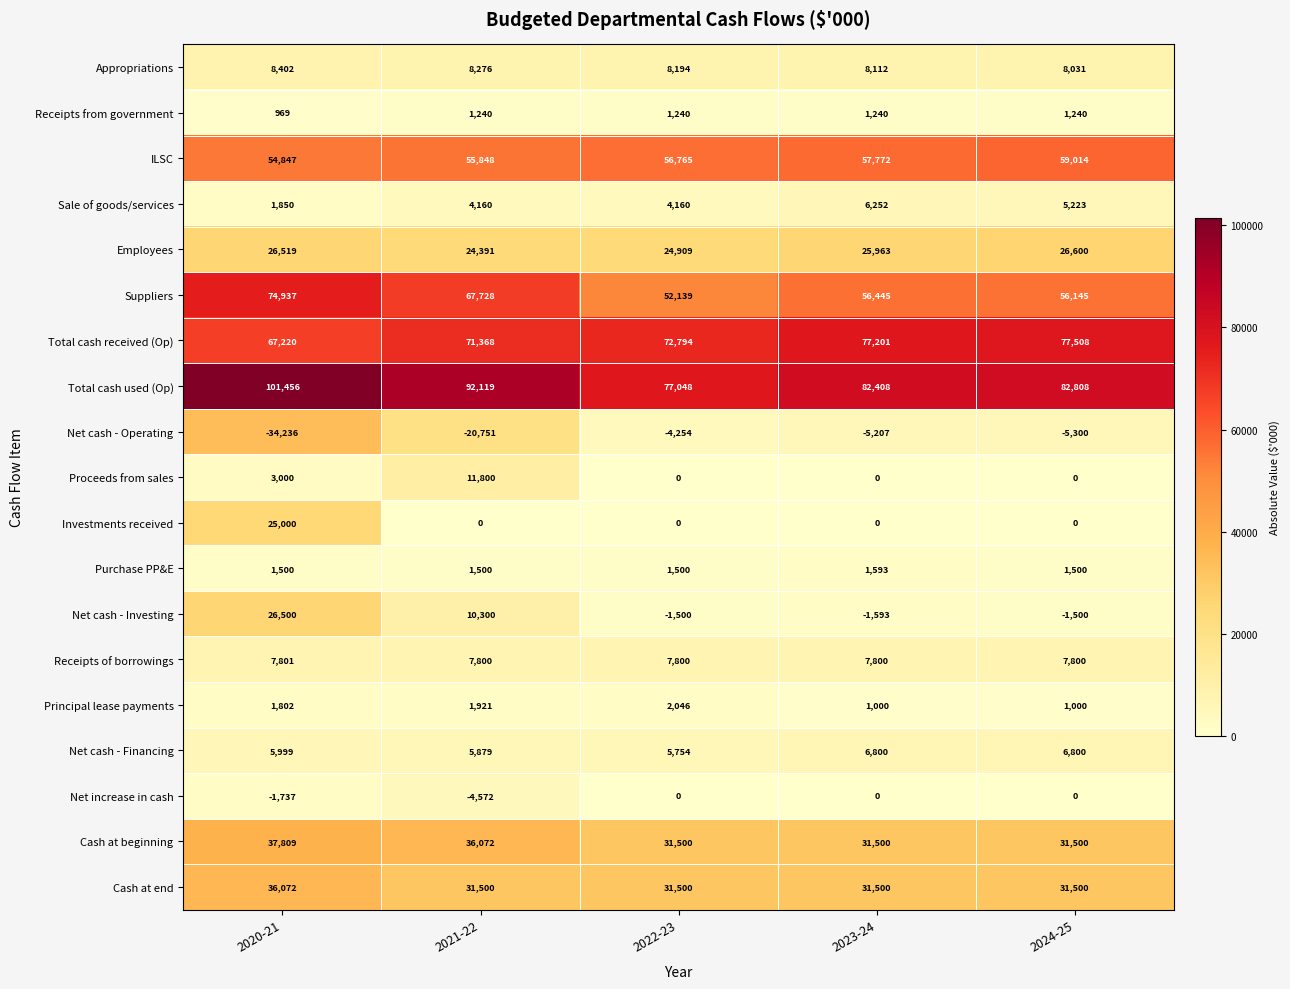

List the series in order of their peak value, highest first.

Total cash used (Op), Total cash received (Op), Suppliers, ILSC, Cash at beginning, Cash at end, Employees, Net cash - Investing, Investments received, Proceeds from sales, Appropriations, Receipts of borrowings, Net cash - Financing, Sale of goods/services, Principal lease payments, Purchase PP&E, Receipts from government, Net increase in cash, Net cash - Operating